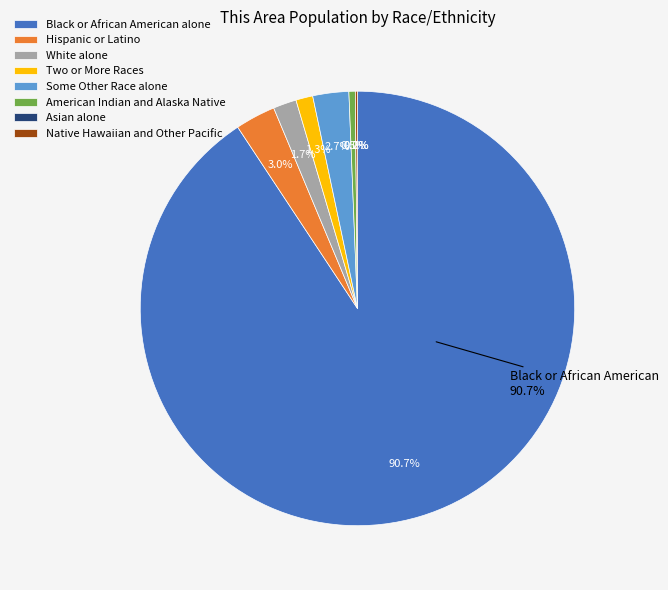

How many segments does this pie chart have?

8